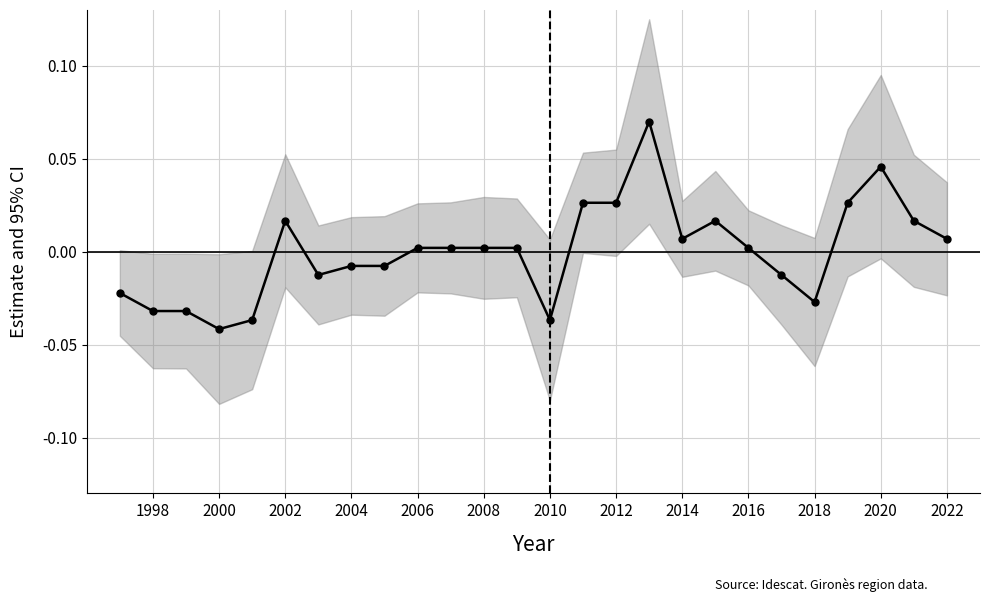

How many interior local peaks (higher than both neighbors) does the data have?

4